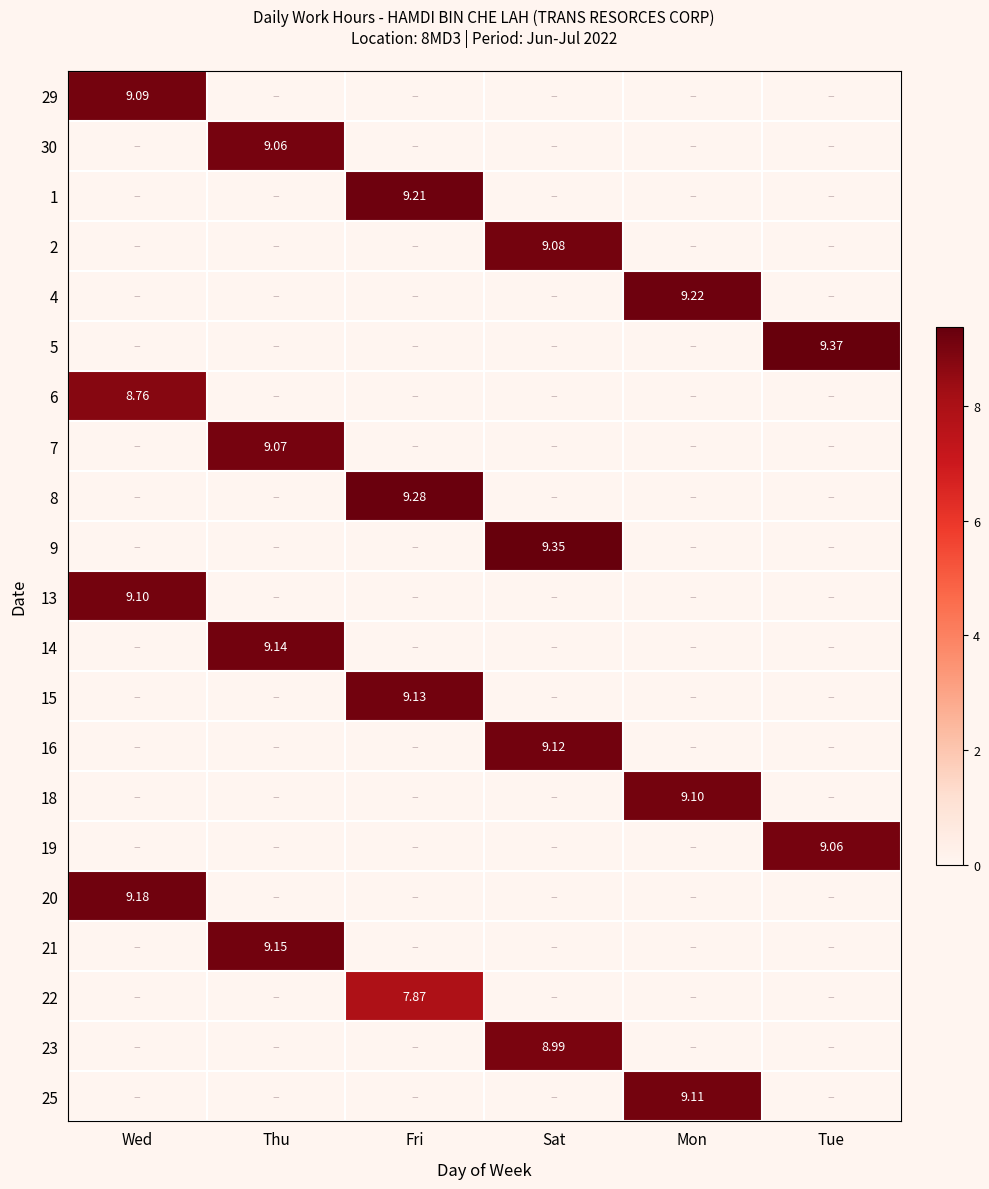

How many distinct data groups are displayed?

21